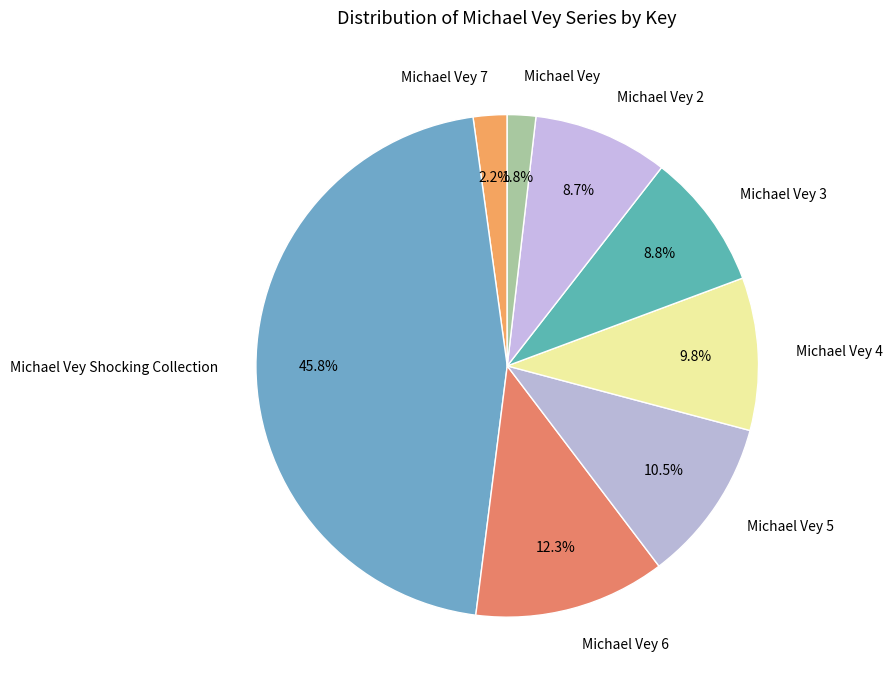

To the nearest percent, what is the difference between the Michael Vey Shocking Collection and Michael Vey 7 slice percentages?

44%